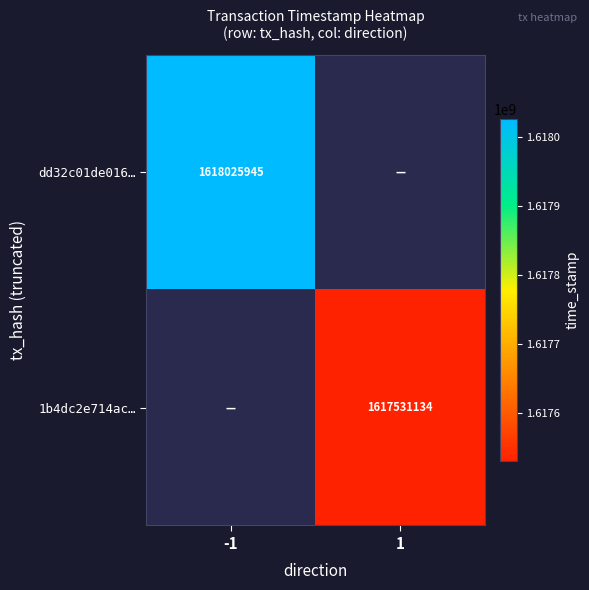

True or false: dd32c01de016… has a value of 1618025945 at -1.

True